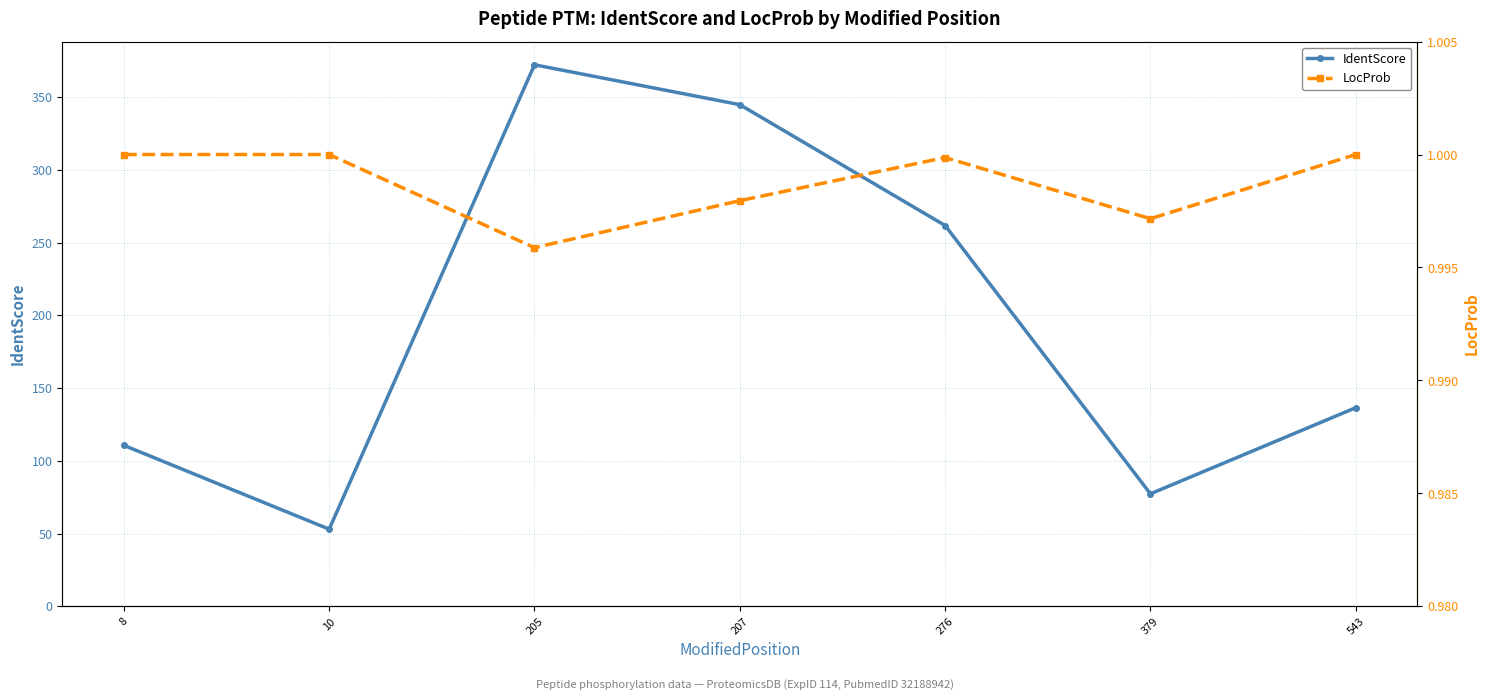

At how many categories does at least one series exceed 3?

7